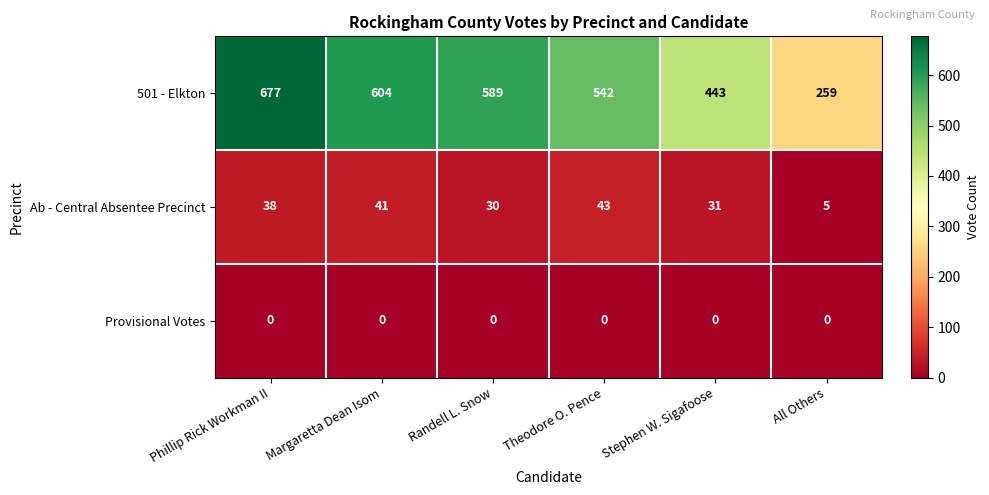

Which series has the largest range (max minus min)?

501 - Elkton